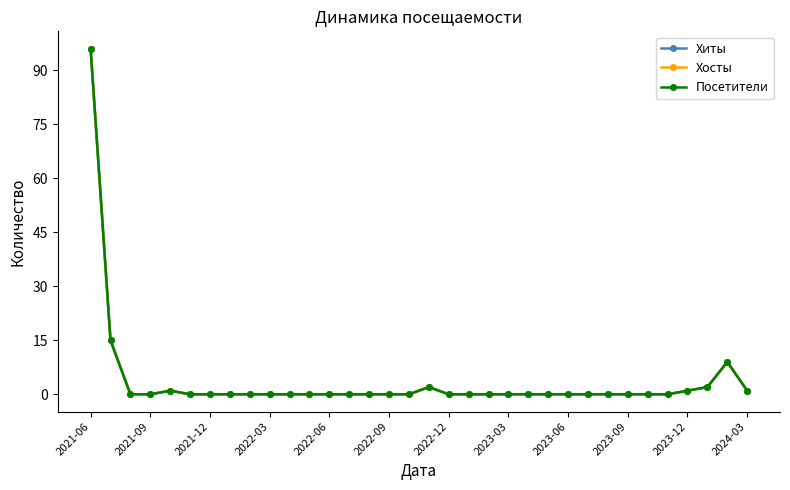

Reading left to right, what are all the values shown in this chart?

Хиты: 96	15	0	0	1	0	0	0	0	0	0	0	0	0	0	0	0	2	0	0	0	0	0	0	0	0	0	0	0	0	1	2	9	1
Хосты: 96	15	0	0	1	0	0	0	0	0	0	0	0	0	0	0	0	2	0	0	0	0	0	0	0	0	0	0	0	0	1	2	9	1
Посетители: 96	15	0	0	1	0	0	0	0	0	0	0	0	0	0	0	0	2	0	0	0	0	0	0	0	0	0	0	0	0	1	2	9	1